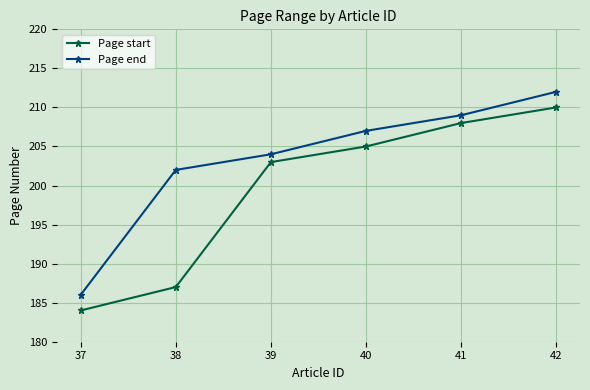

How many lines are shown in the chart?

2